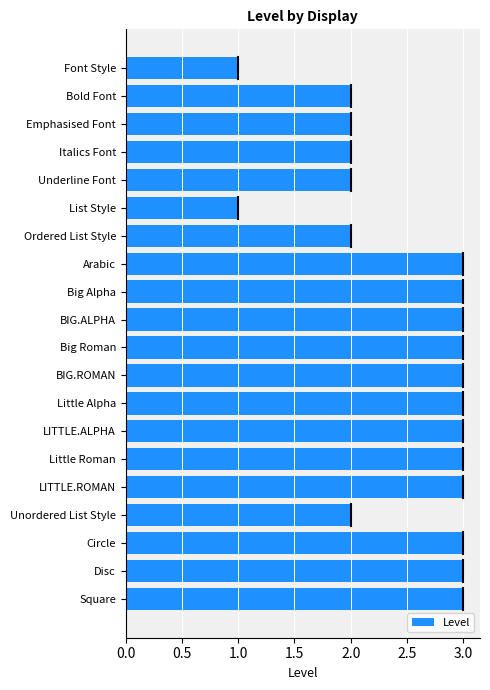

What is the value of the 5th bar from the top?

2